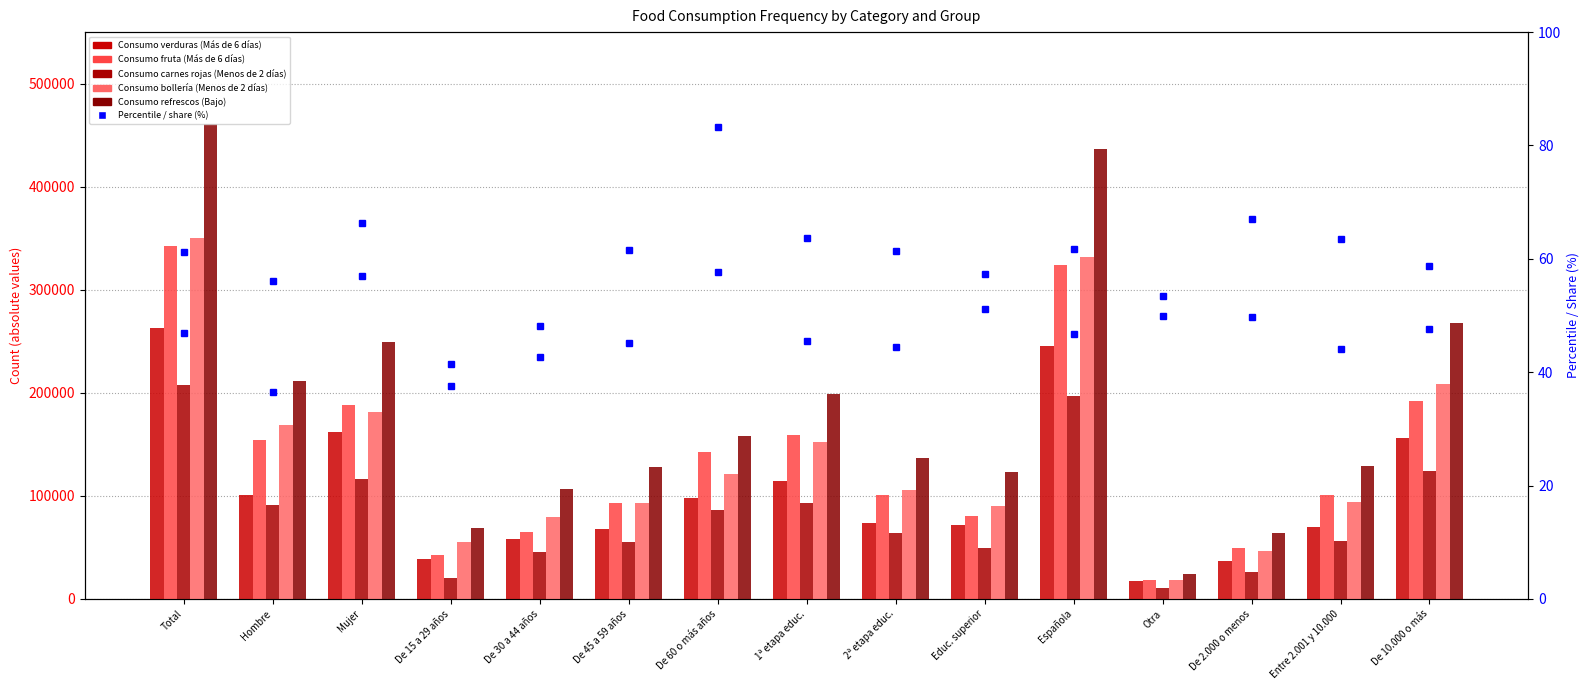

How many data points does each series have?

15